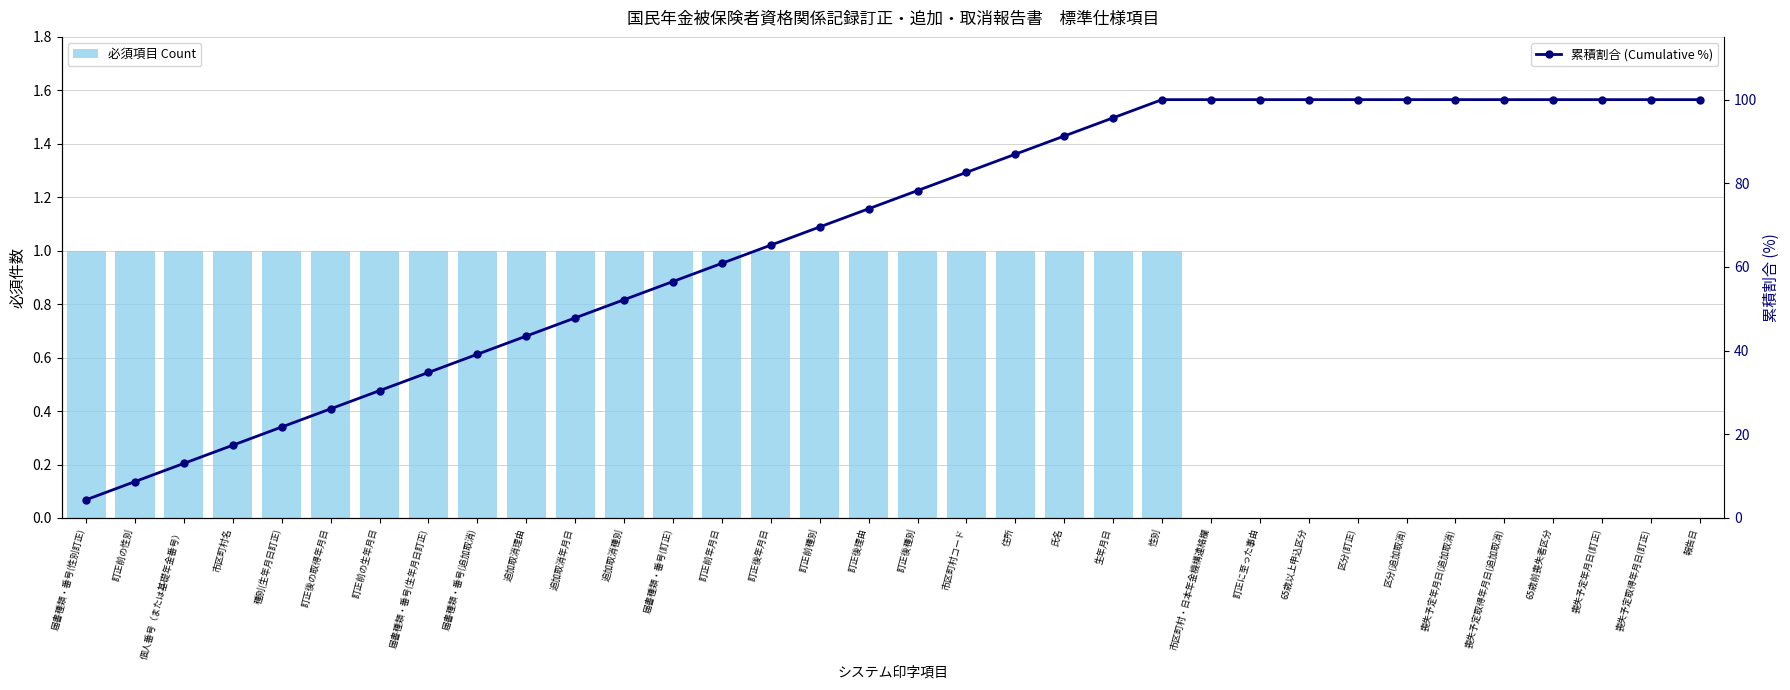

The value of 必須項目 Count at 喪失予定年月日(訂正) is 0.0. True or false?

True